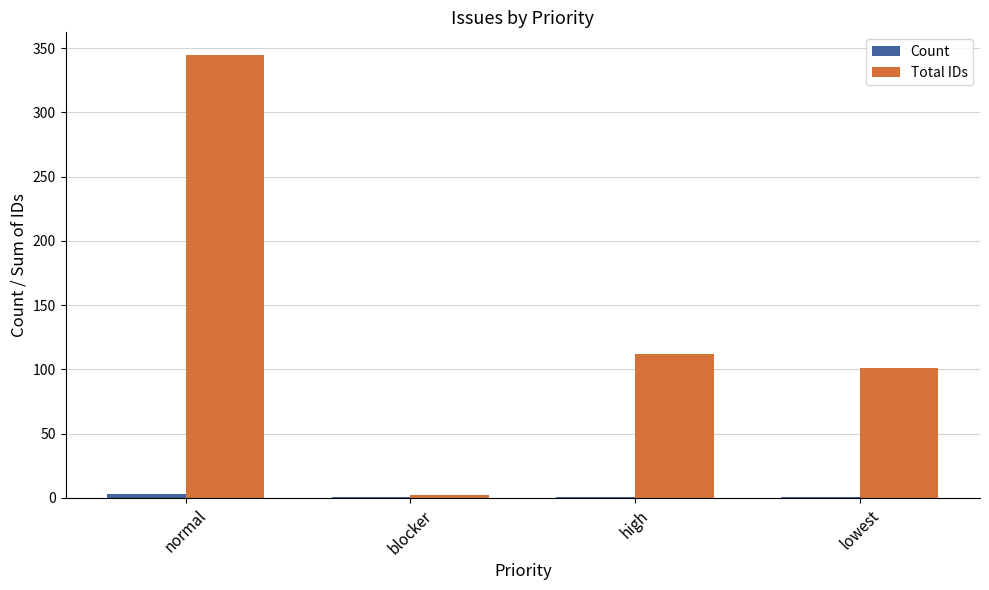

What is the sum of all Total IDs values?

560